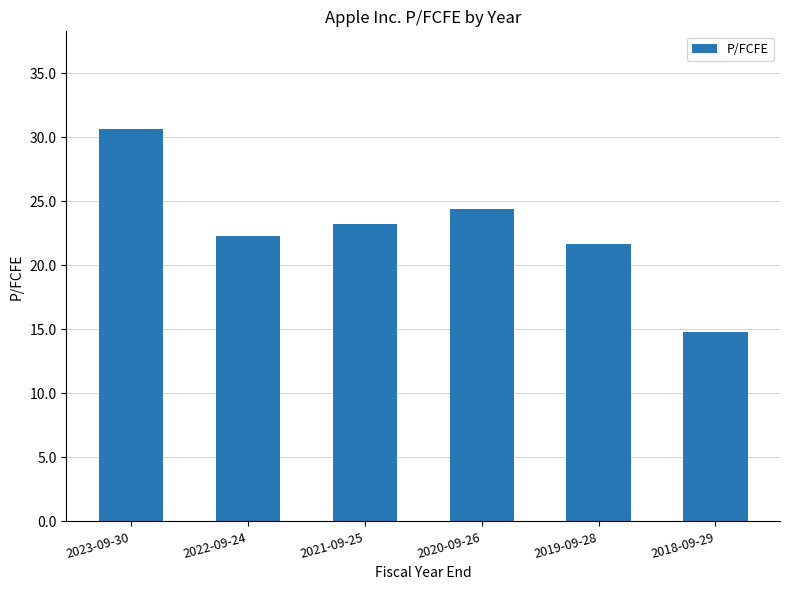

Between 2020-09-26 and 2023-09-30, which is larger?

2023-09-30